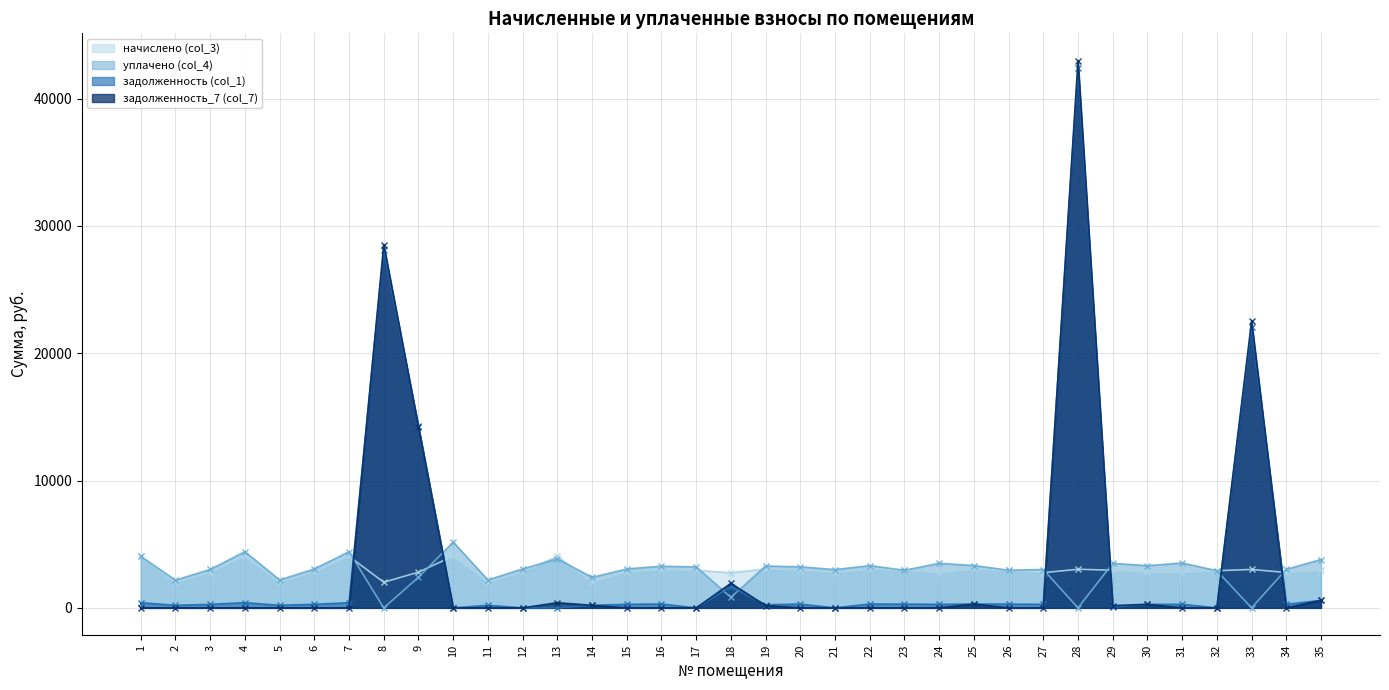

Does the chart have visible grid lines?

Yes